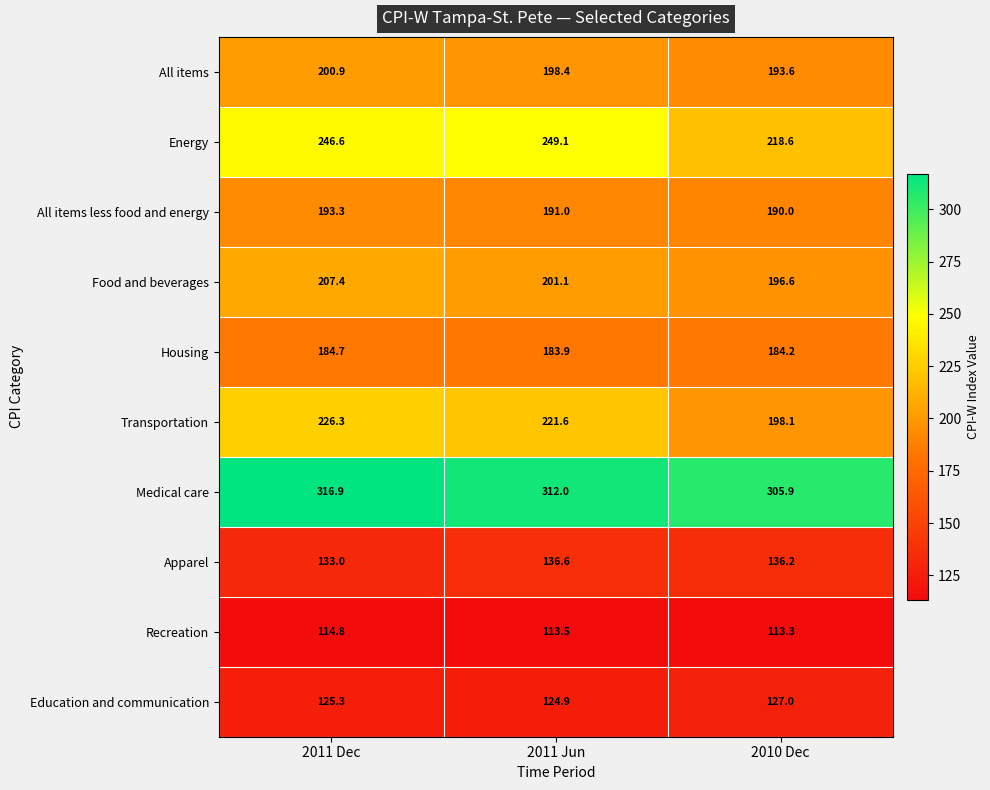

Which series has the widest spread of values?

Energy